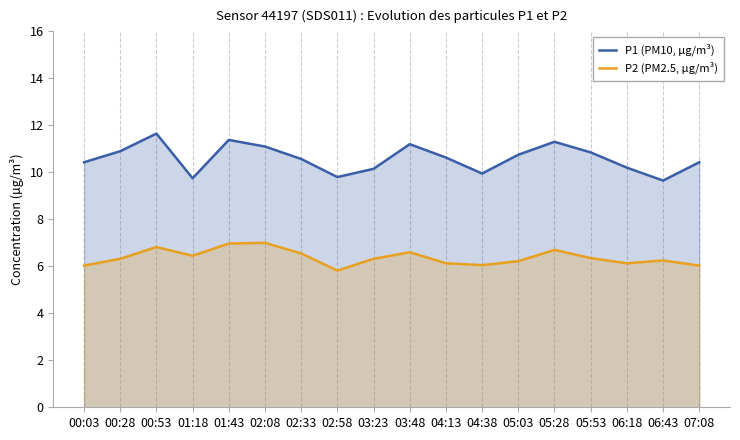

True or false: P2 (PM2.5, µg/m³) and P1 (PM10, µg/m³) intersect in this chart.

False